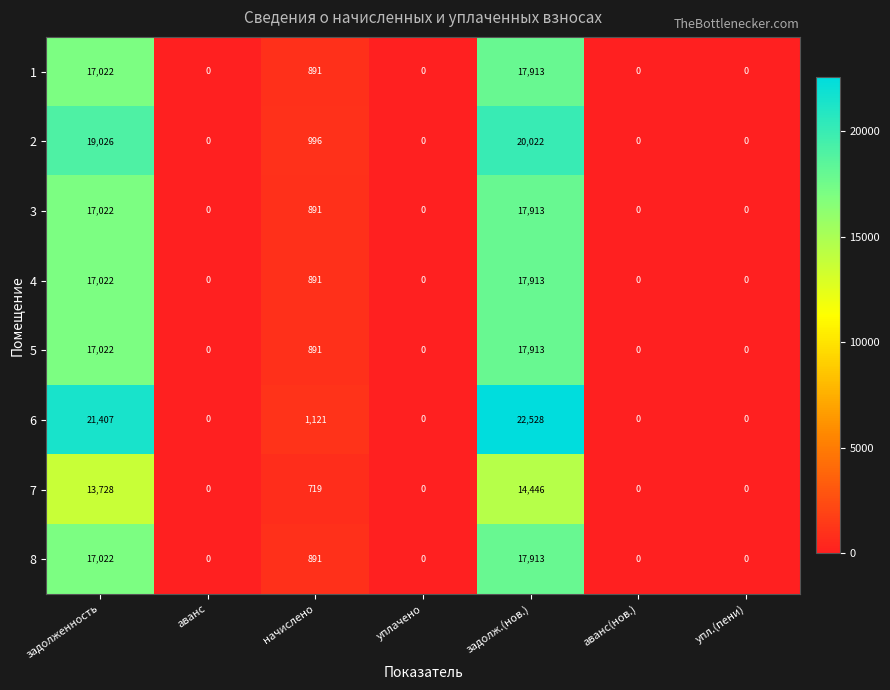

The value of 1 at задолженность is 6011. True or false?

False